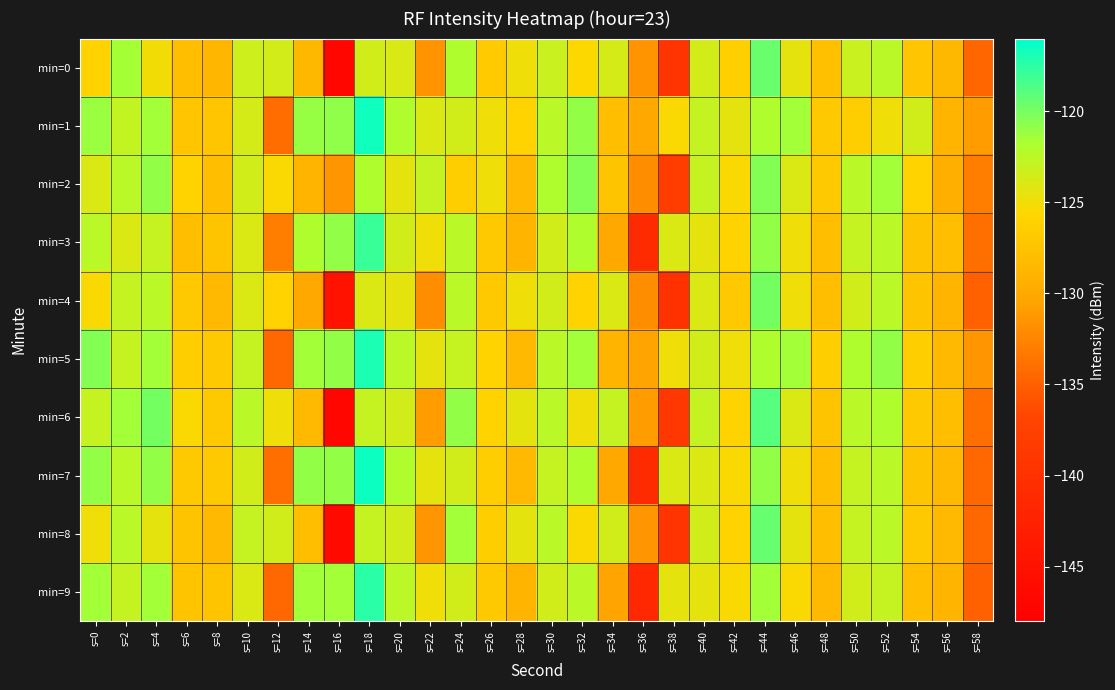

Between s=8 and s=44, which series saw the biggest shift?

min=0